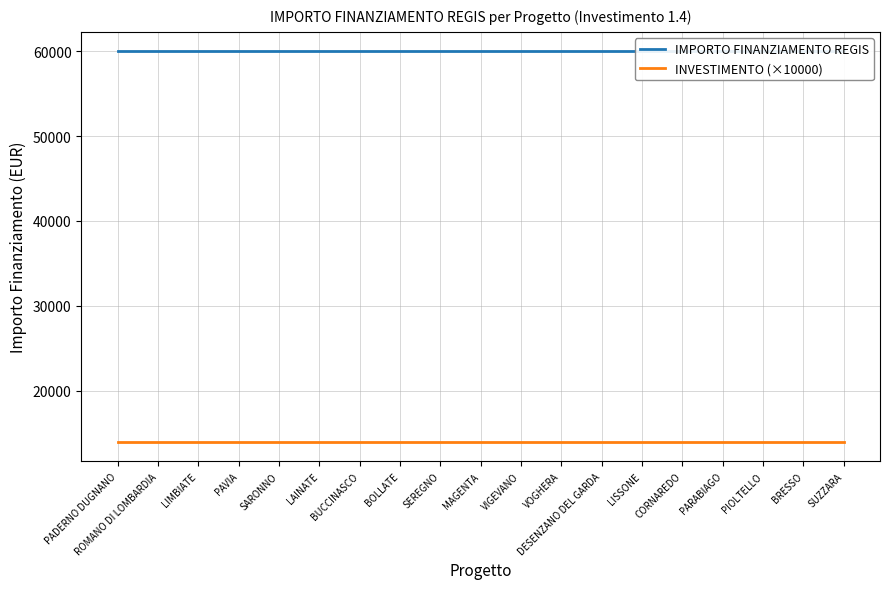

True or false: INVESTIMENTO (×10000) has a value of 14000 at SEREGNO.

True